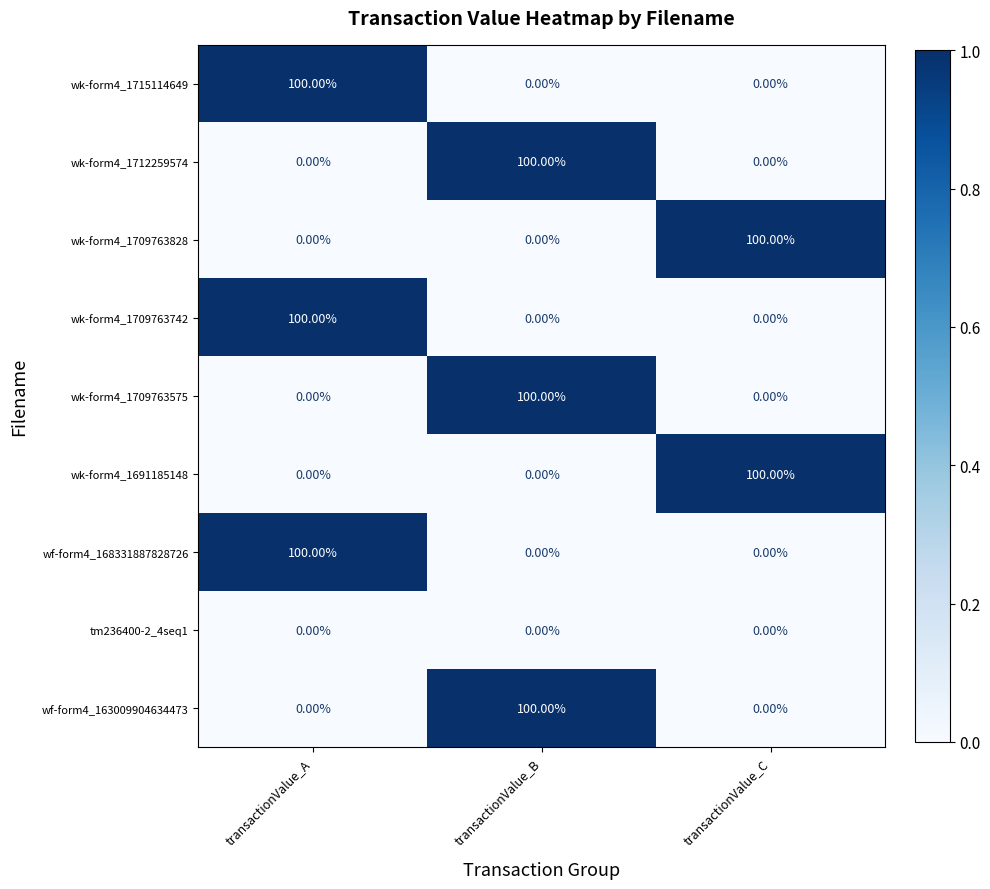

What is the spread (max minus min) of values at transactionValue_B?

100